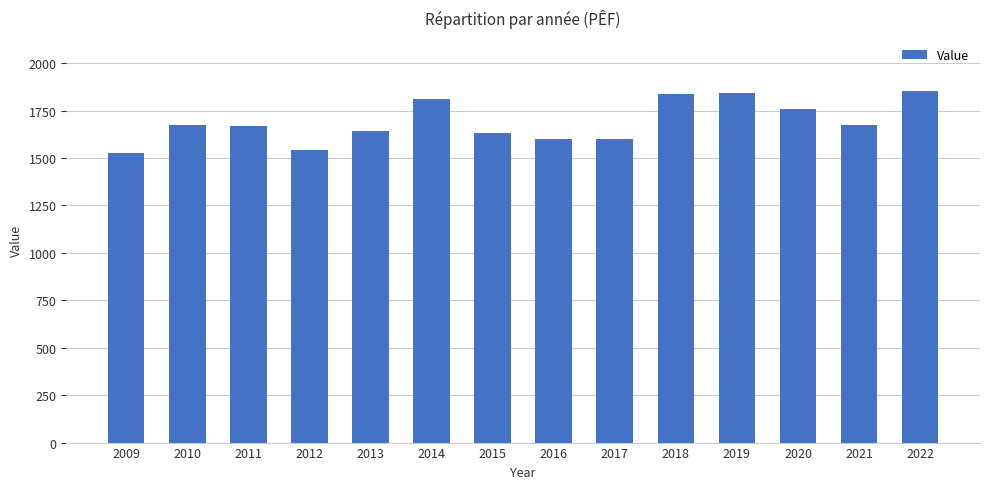

What is the value of the 3rd bar from the left?

1668